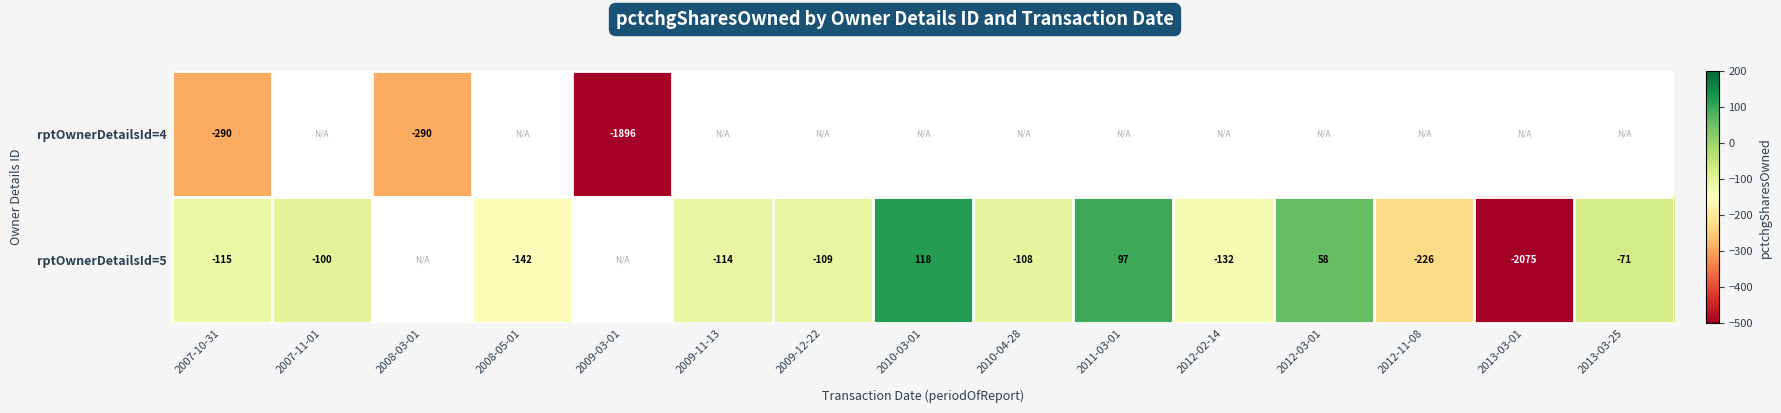

What is the sum of the rptOwnerDetailsId=4 values at 2007-10-31 and 2009-03-01?

-2186